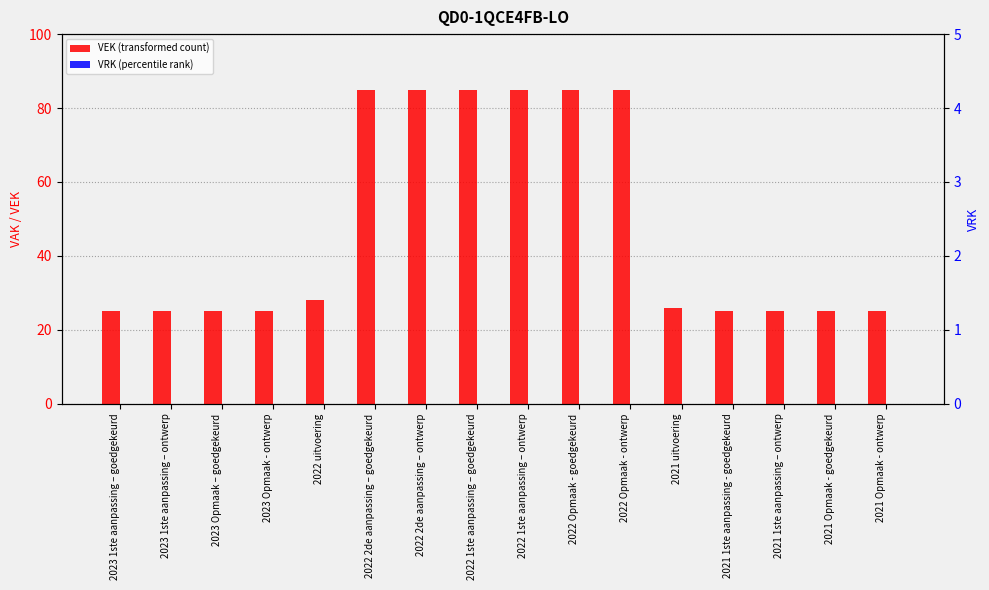

Does the chart contain any negative values?

No